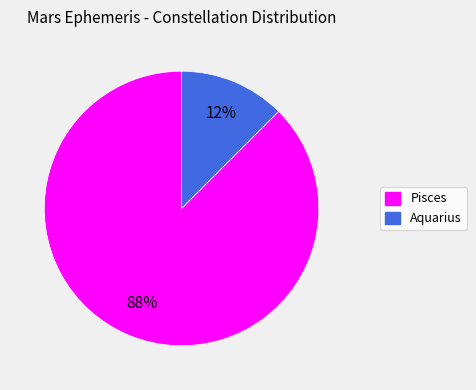

True or false: Aquarius accounts for 12% of the total.

True